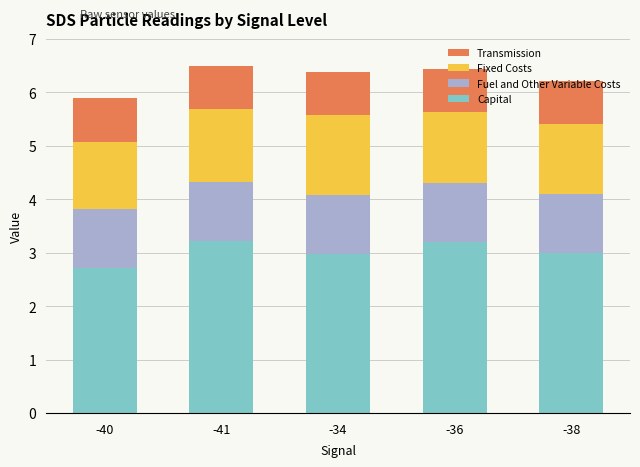

Count the number of categories in the chart.

5